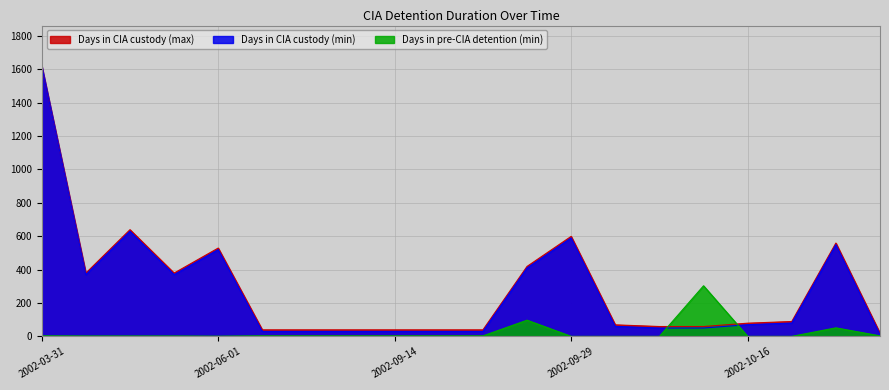

Which category has the highest value across all series?

2002-03-31